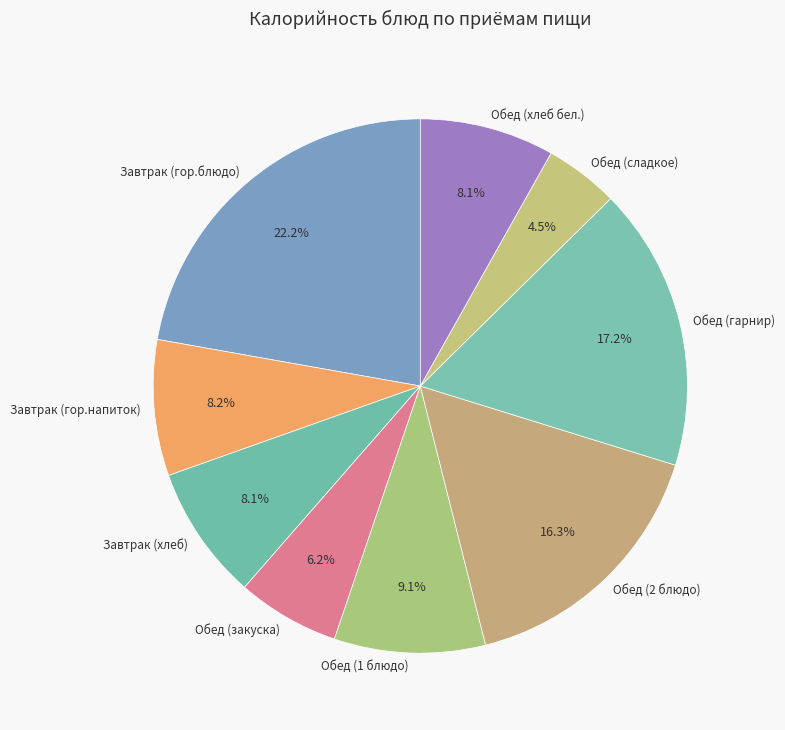

Is it true that Обед (2 блюдо) is 11% of the pie?

False